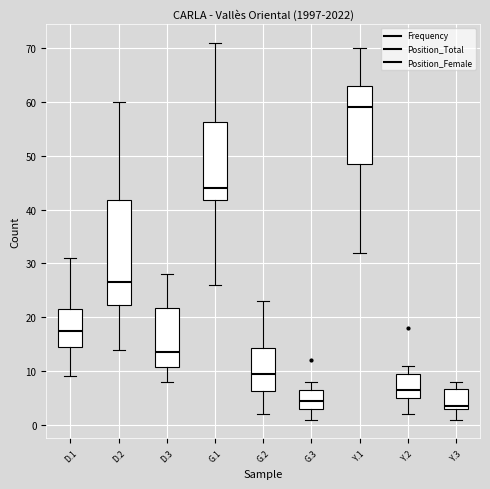

Reading left to right, read every box against the y-axis: the position of its median line, the range the box covers, and the ends of its whiskers. The values are not printed on the chart, so give them approximately, as read against the axis.

D.1: median 18, box 15 to 22, whiskers 9 to 31
D.2: median 27, box 22 to 42, whiskers 14 to 60
D.3: median 14, box 11 to 22, whiskers 8 to 28
G.1: median 44, box 42 to 56, whiskers 26 to 71
G.2: median 10, box 6 to 14, whiskers 2 to 23
G.3: median 5, box 3 to 7, whiskers 1 to 8
Y.1: median 59, box 49 to 63, whiskers 32 to 70
Y.2: median 7, box 5 to 10, whiskers 2 to 11
Y.3: median 4, box 3 to 7, whiskers 1 to 8